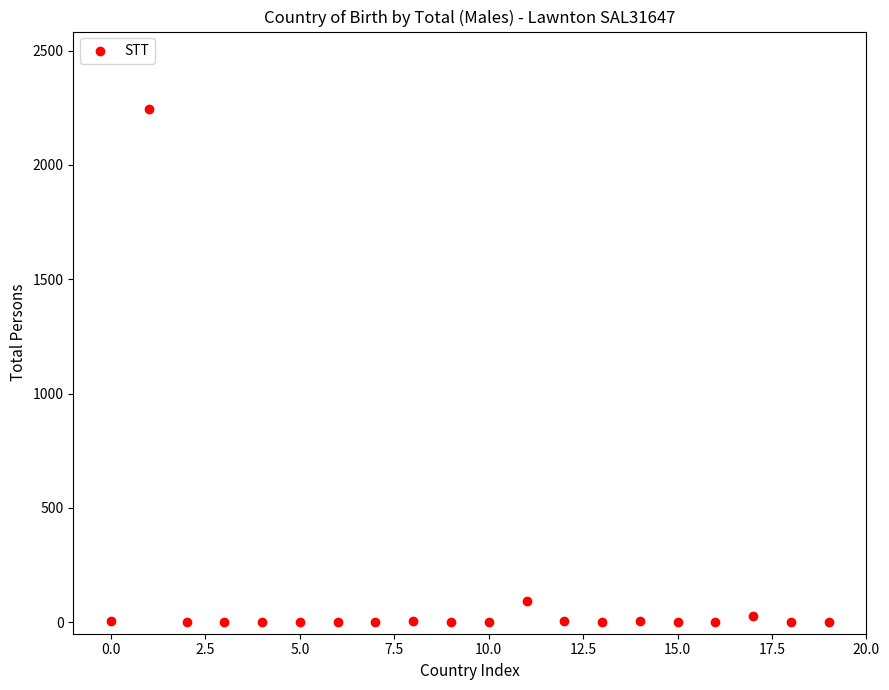

What Y value in the scatter plot is closest to 1123?

95